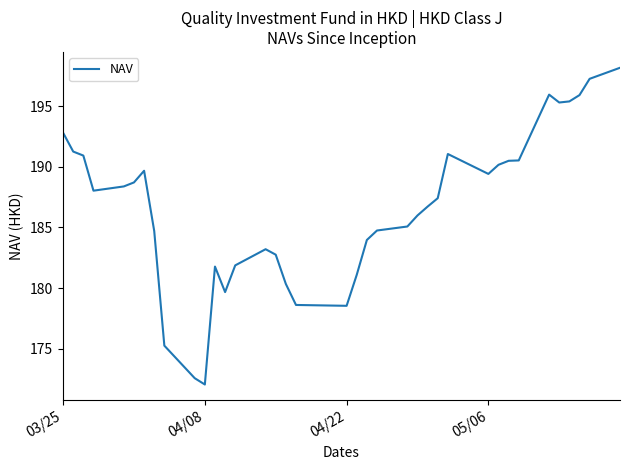

What is the difference between the maximum and minimum values?

26.1